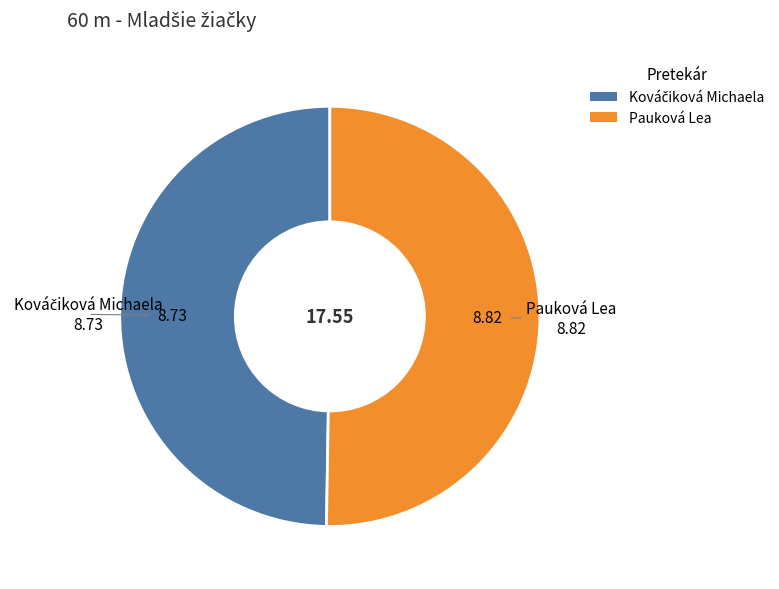

Does any single category account for the majority?

Yes